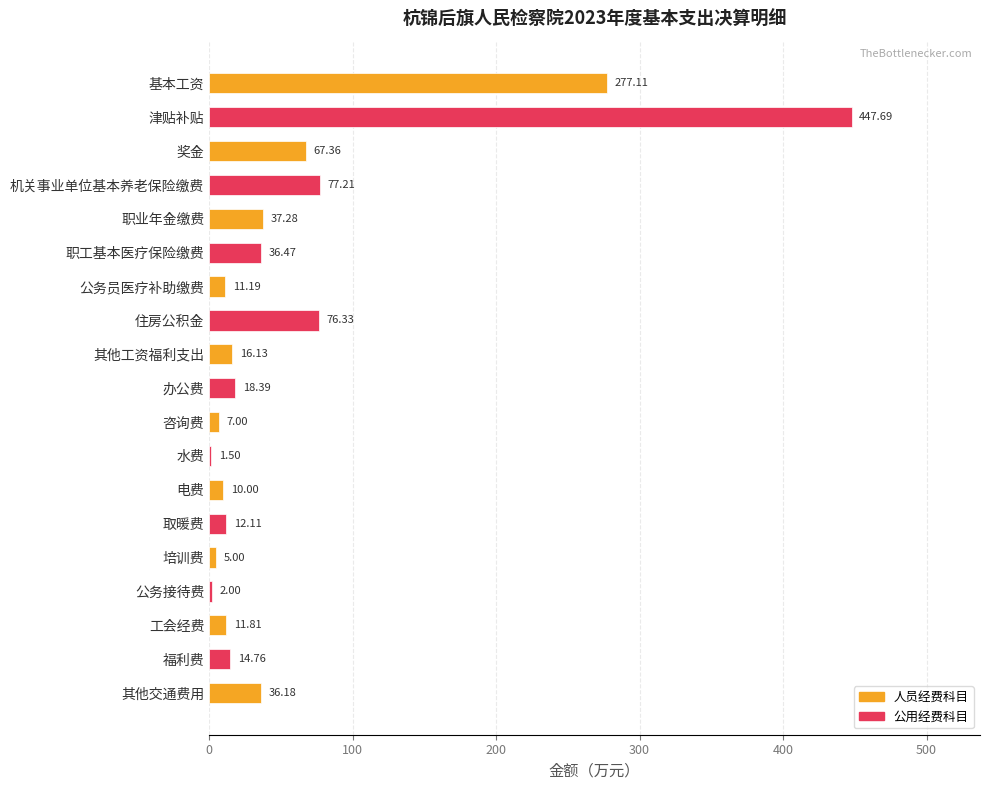

What is the sum of all values?

1165.5